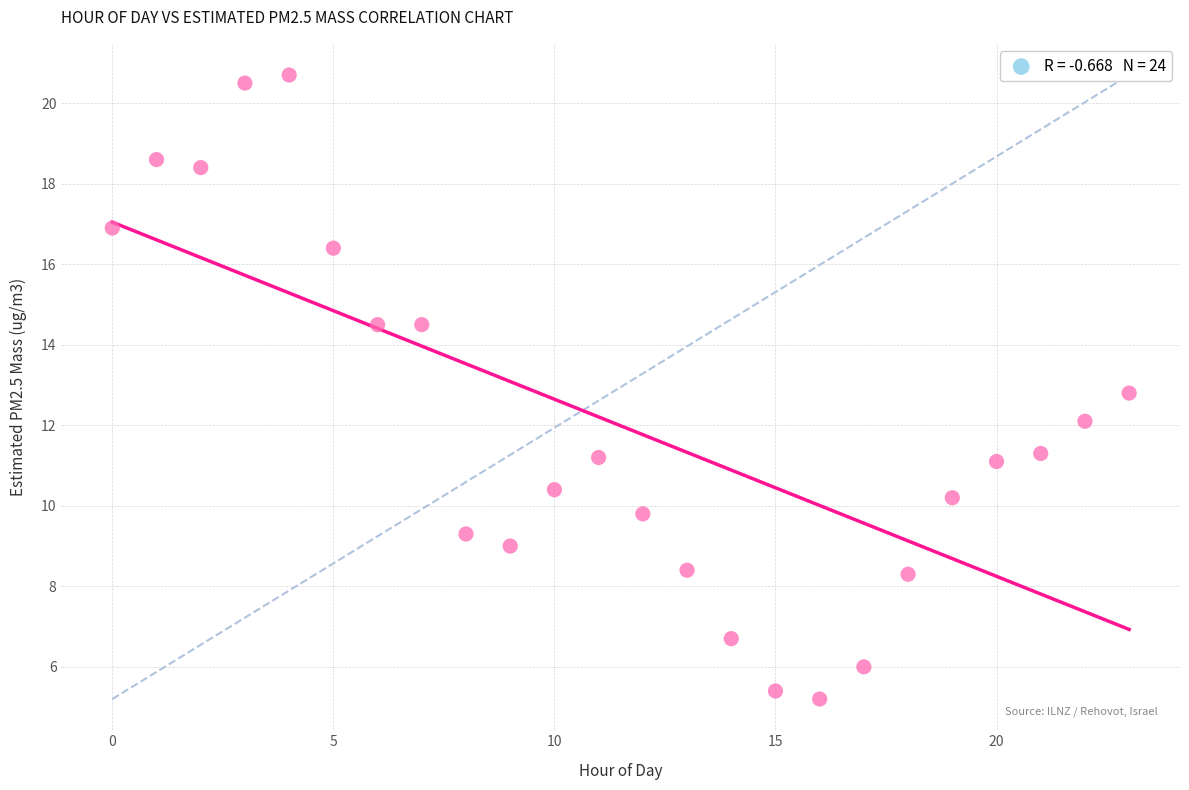

What is the range of Y values (max minus min)?

15.5